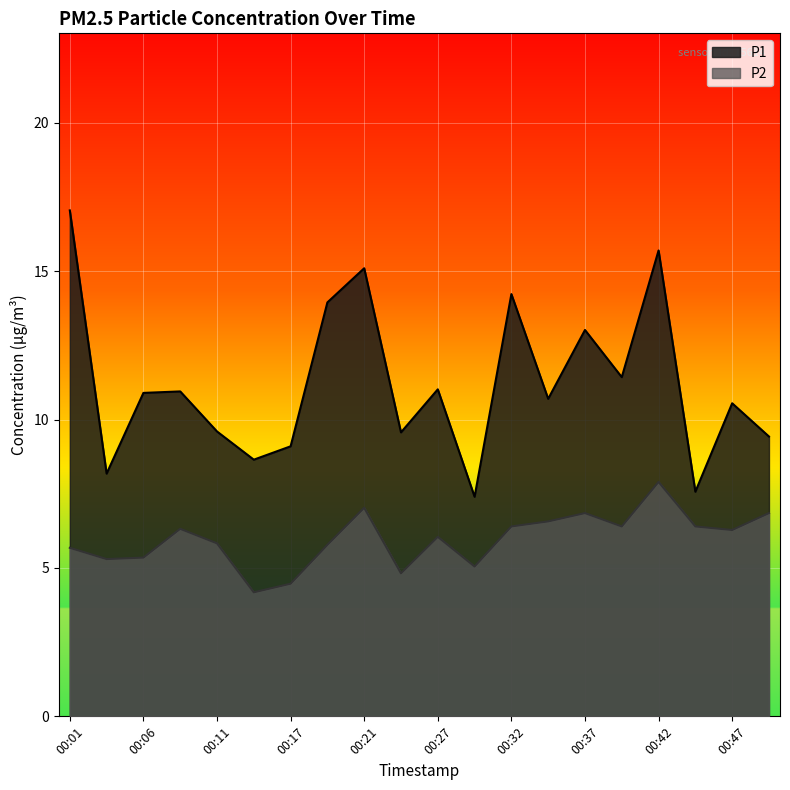

Which series has the largest total across all categories?

P1